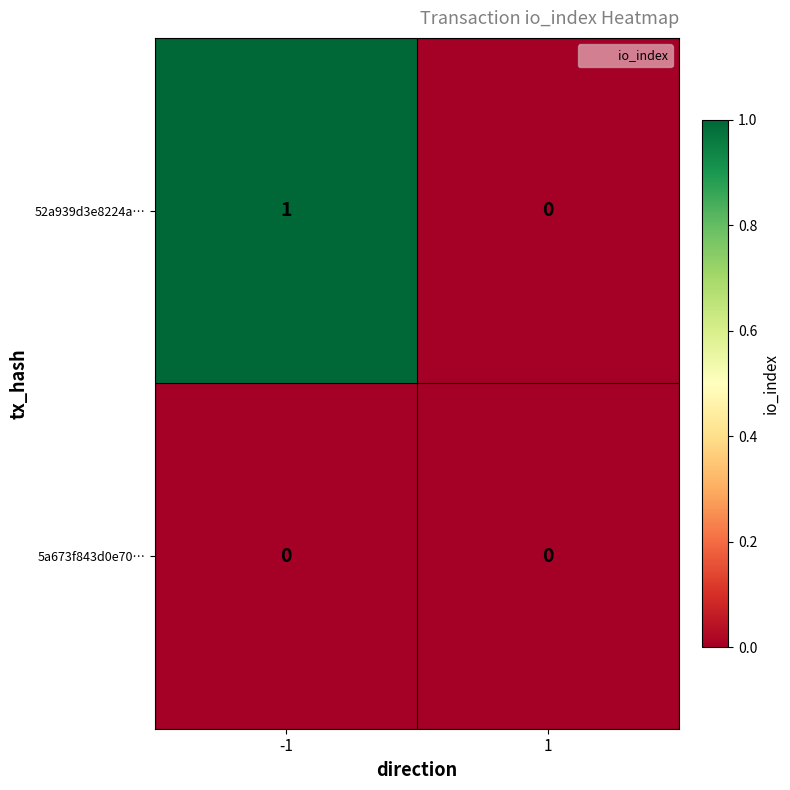

Reading left to right, what are all the values shown in this chart?

52a939d3e8224a…: -1=1	1=0
5a673f843d0e70…: -1=0	1=0